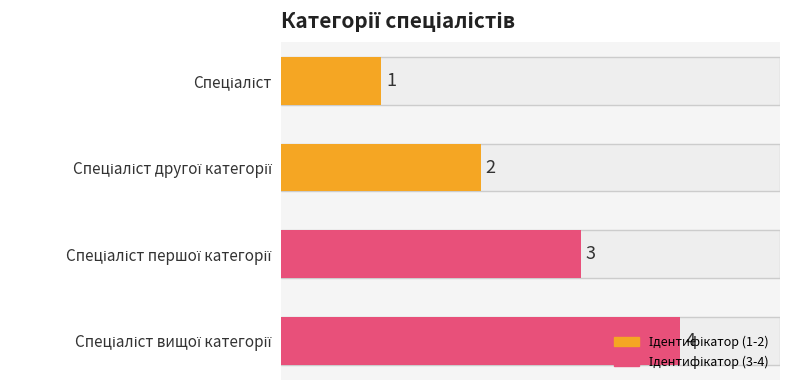

What is the difference between the maximum and second lowest values?

2